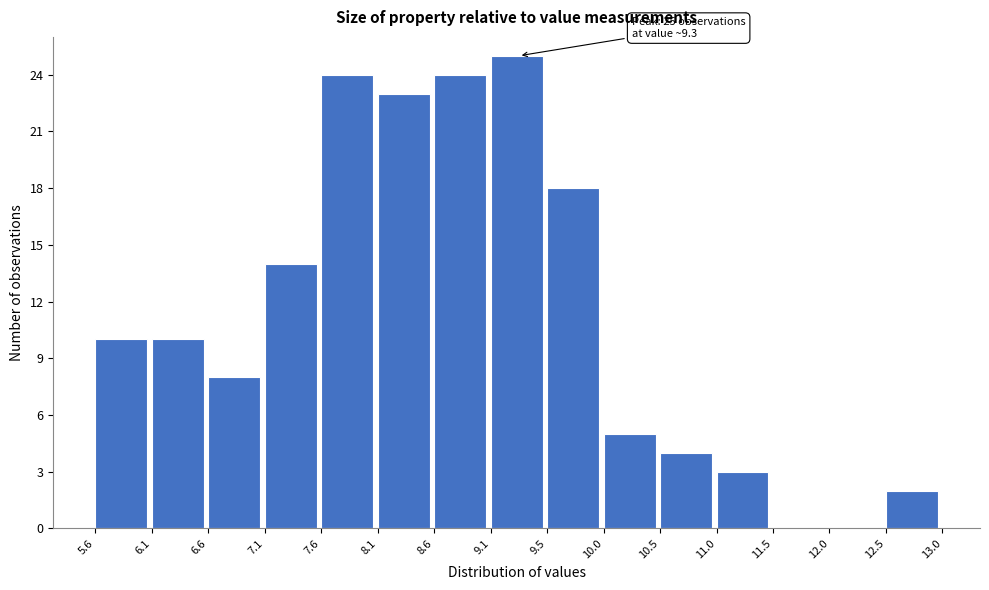

Which range on the x-axis has the tallest bar?

9.1 to 9.5